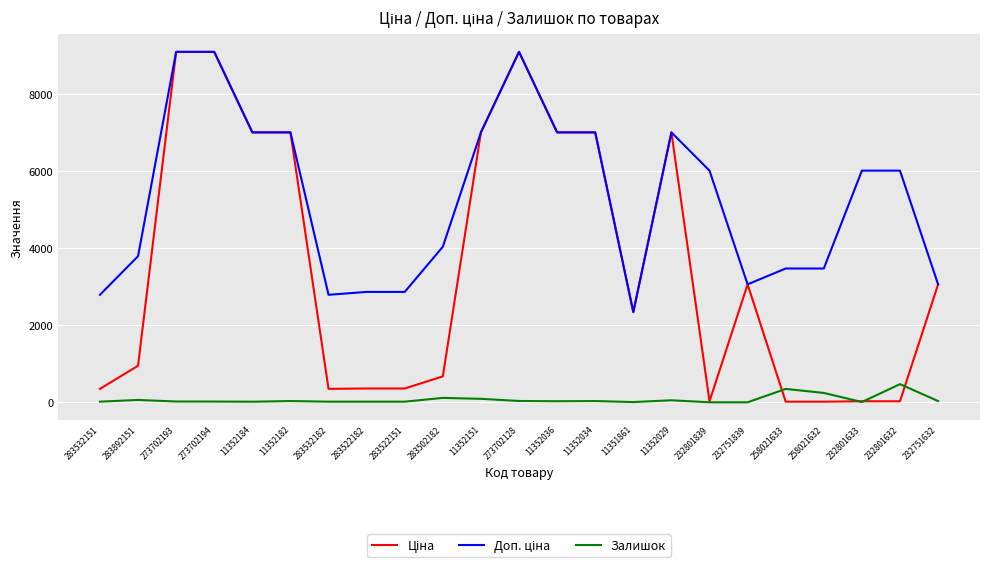

Does the chart display data point markers on the line(s)?

No